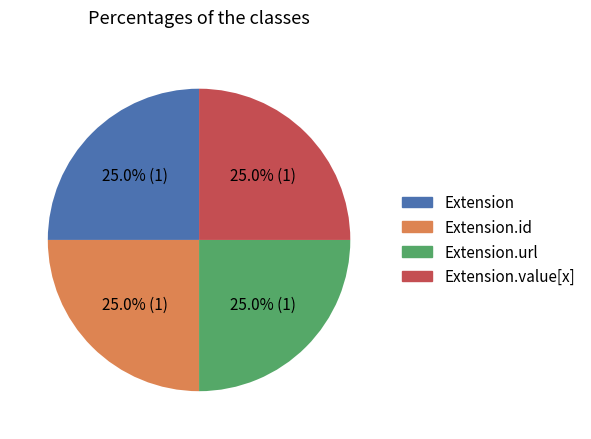

Is there a majority slice in this chart?

No